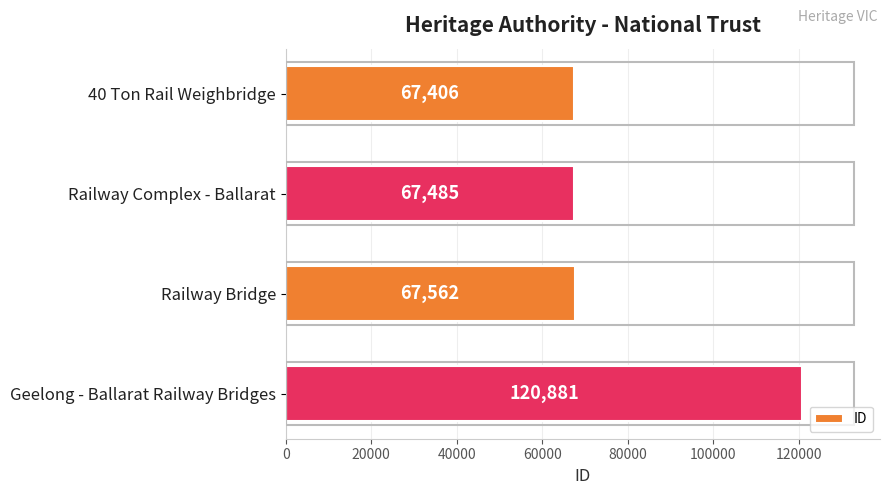

What is the difference between the maximum and minimum values?

53475